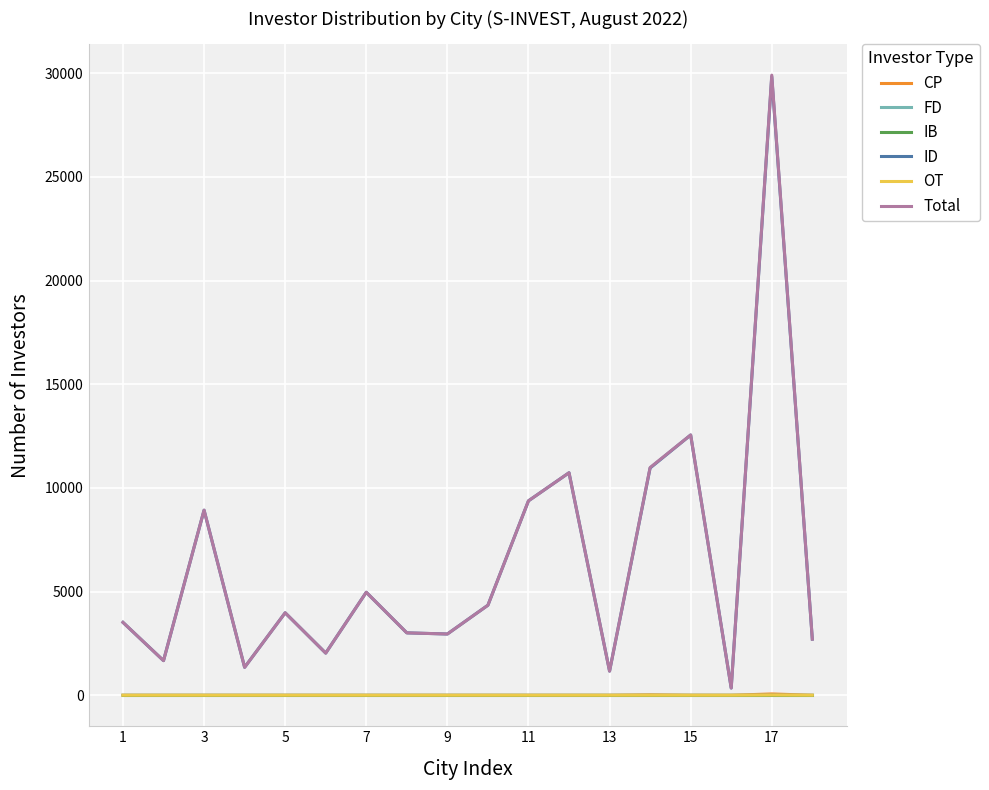

Count the number of categories in the chart.

18